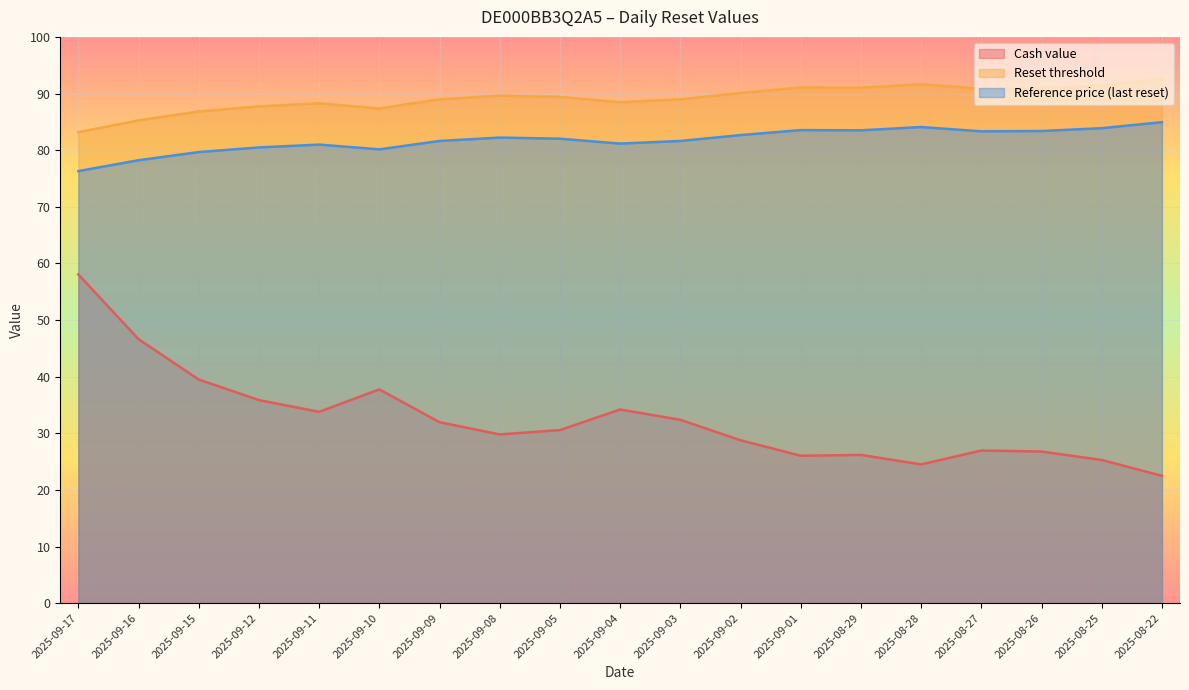

What is the difference between the highest and lowest values at 2025-08-28?

67.1